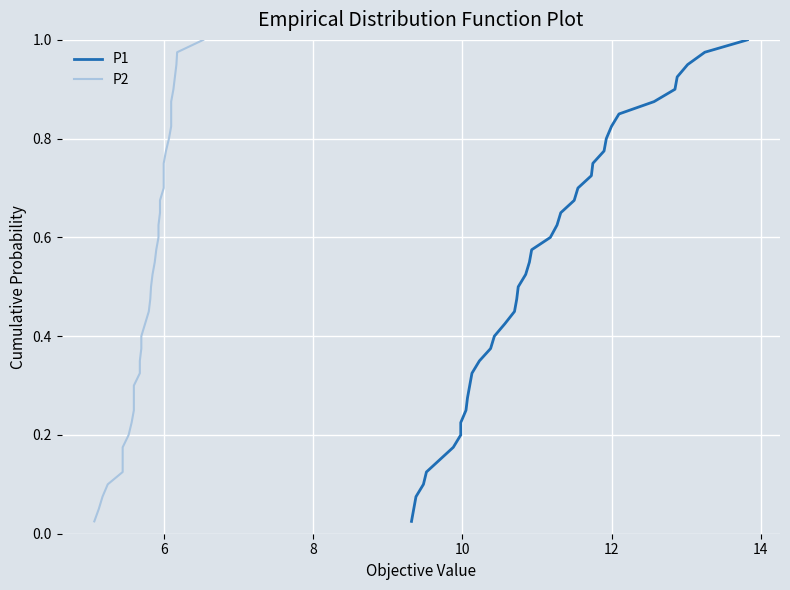

What is the average value of the P2 series?

0.5